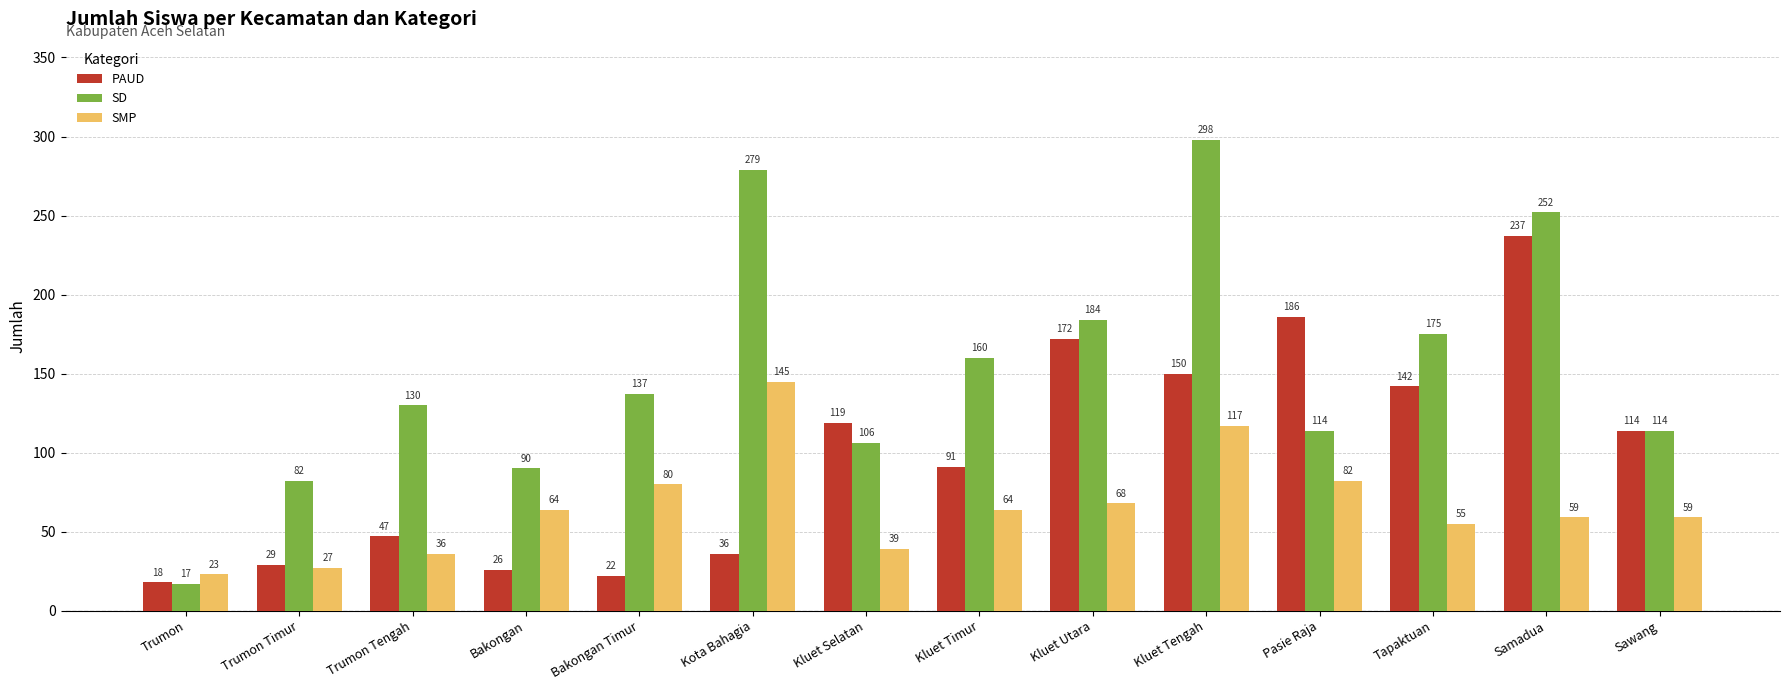

At which label does SD reach its minimum?

Trumon